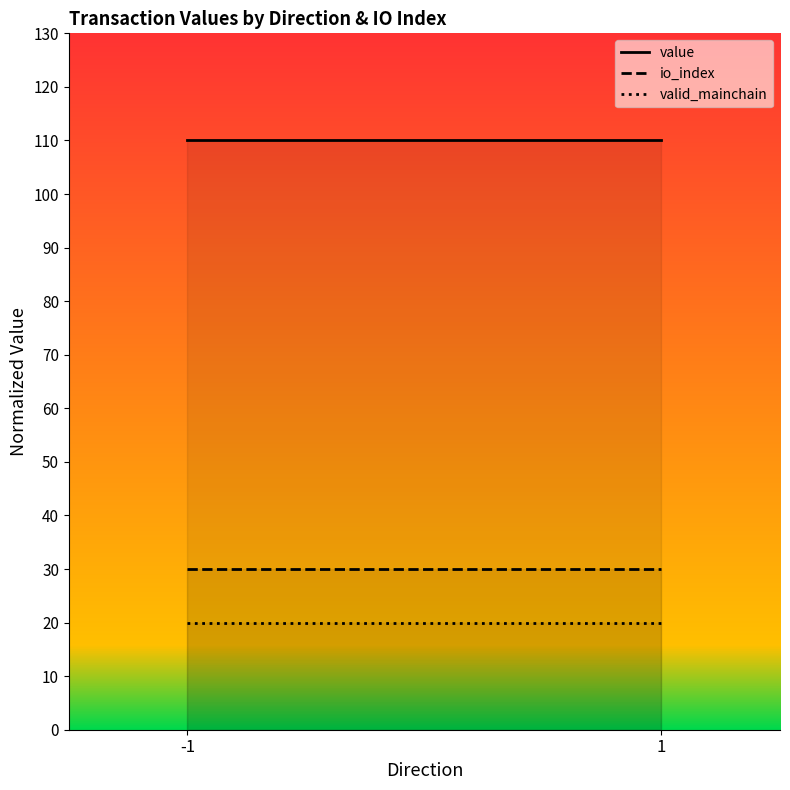

How many categories are shown in the chart?

2